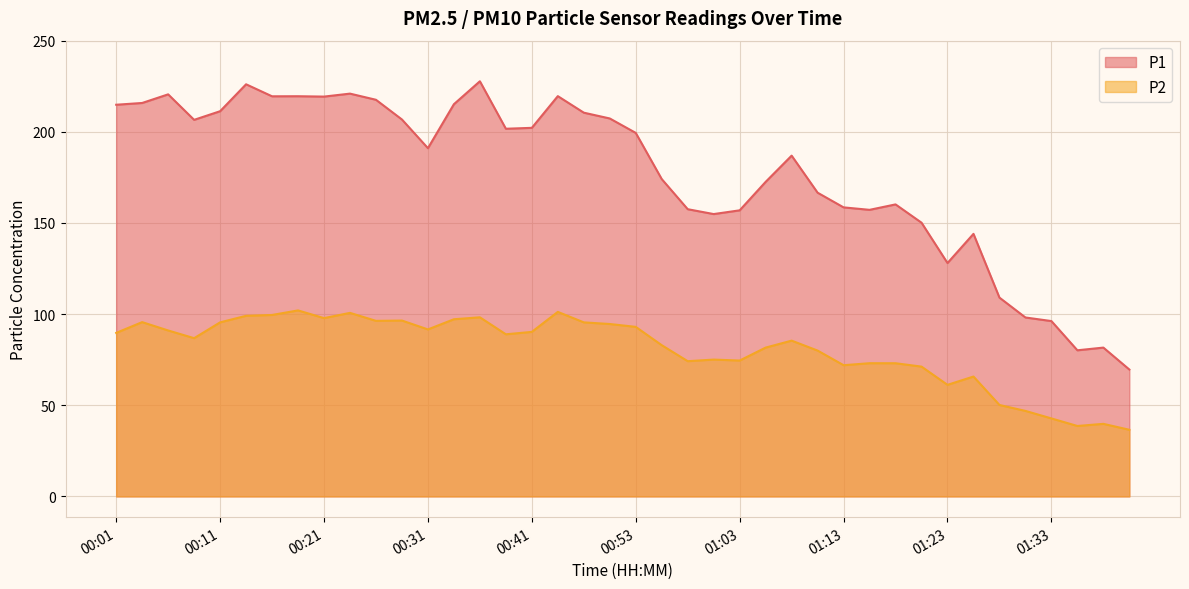

What is the sum of the P2 values at 01:15 and 01:25?

138.8